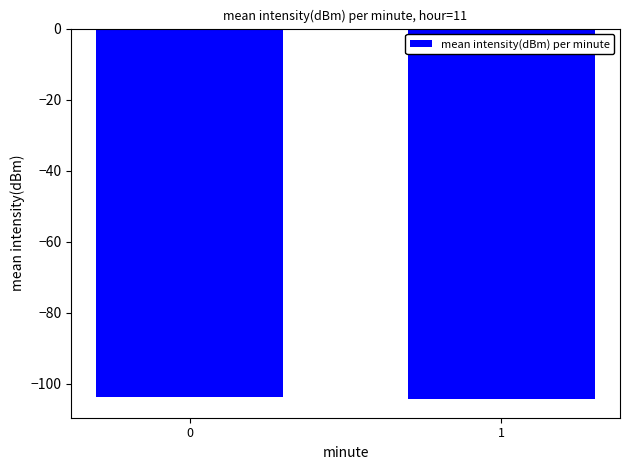

What is the change in value from 0 to 1?

-0.7